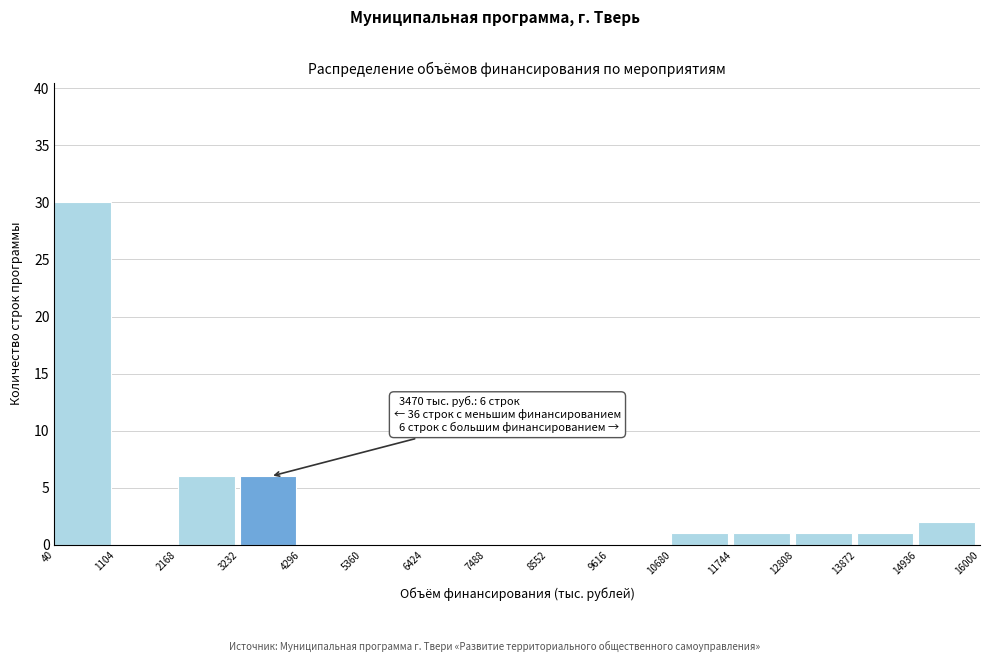

Which range on the x-axis has the tallest bar?

40 to 1104